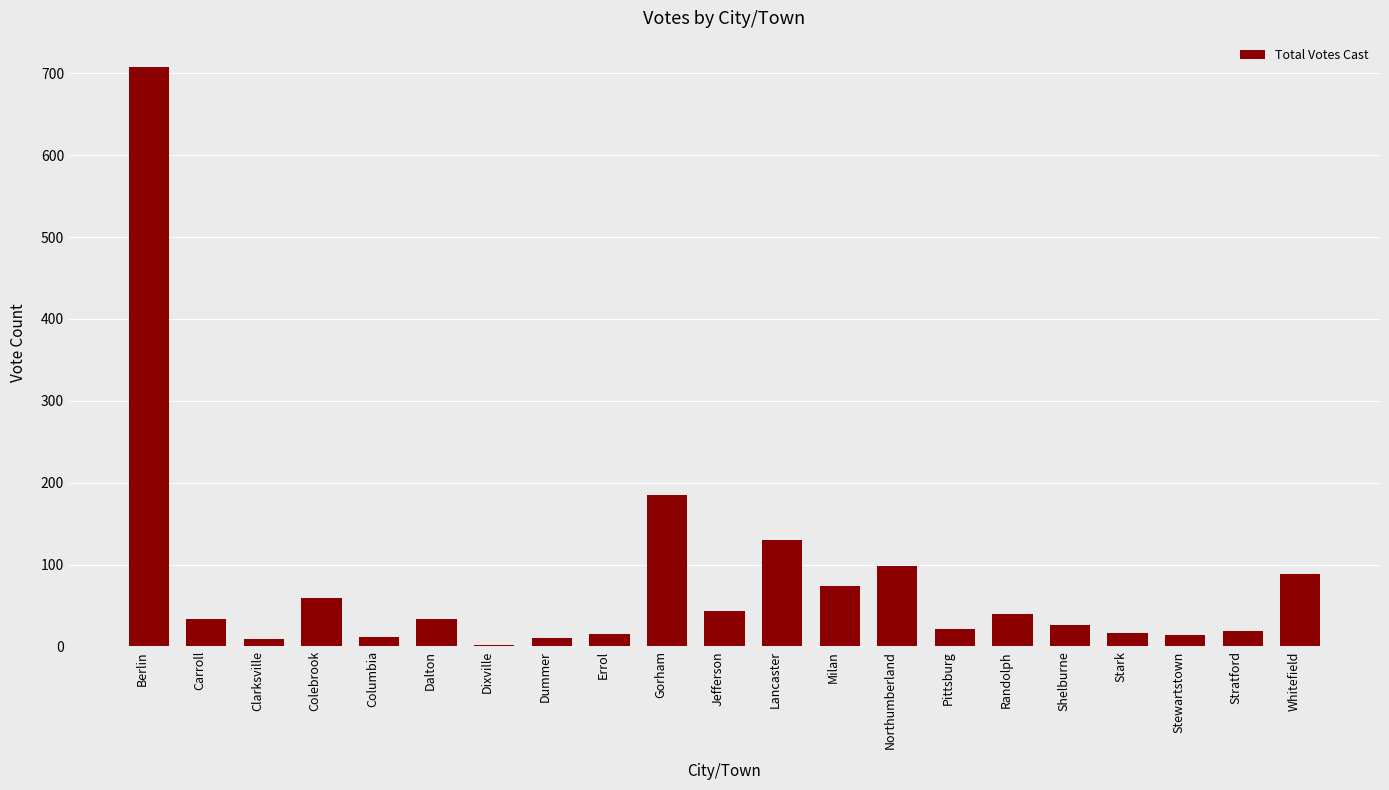

What is the average value?

78